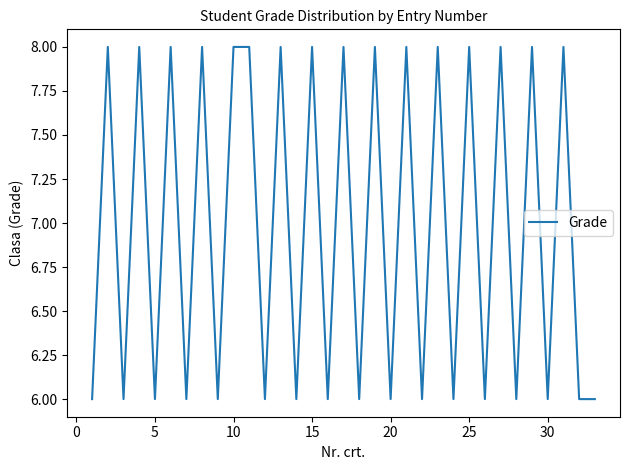

What is the smallest value displayed?

6